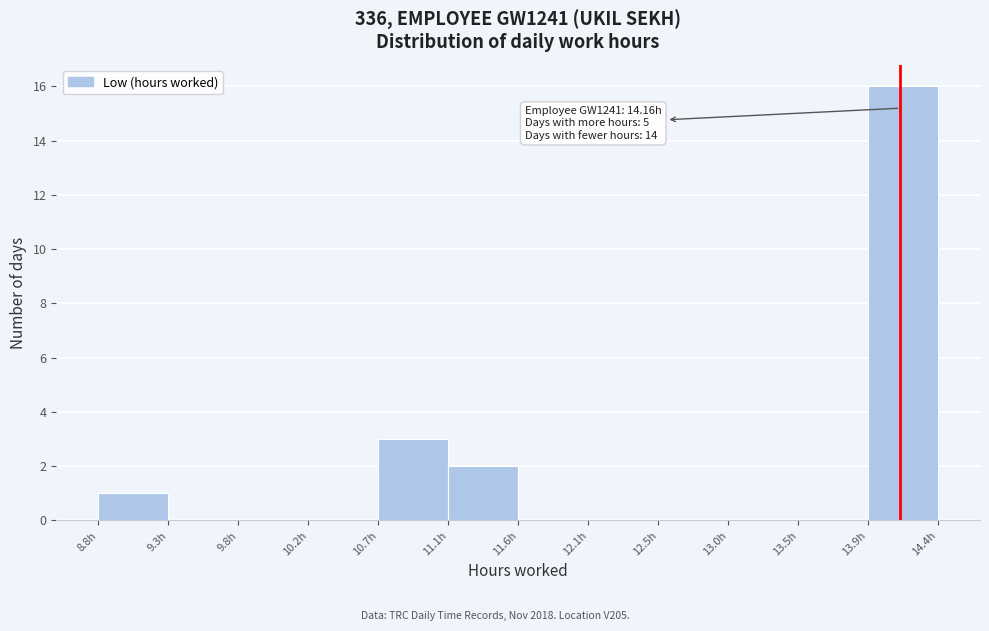

Which range on the x-axis has the tallest bar?

13.95 to 14.40